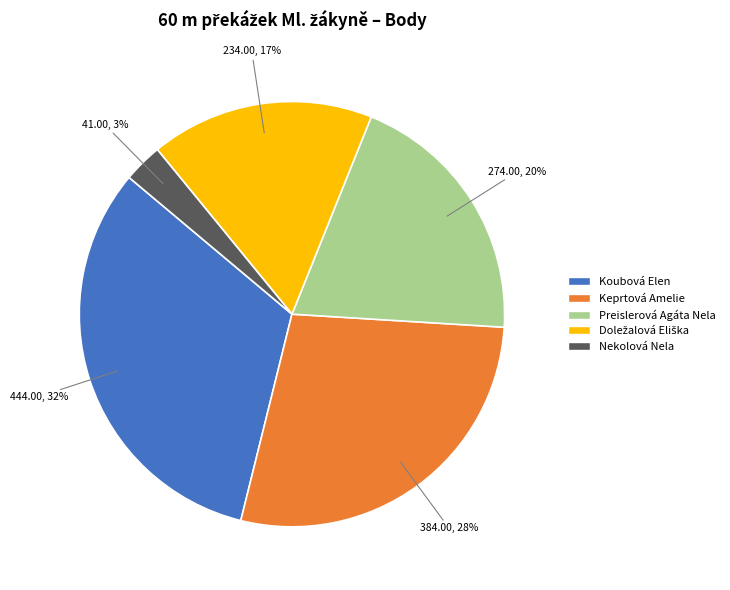

Count the number of slices in the pie.

5